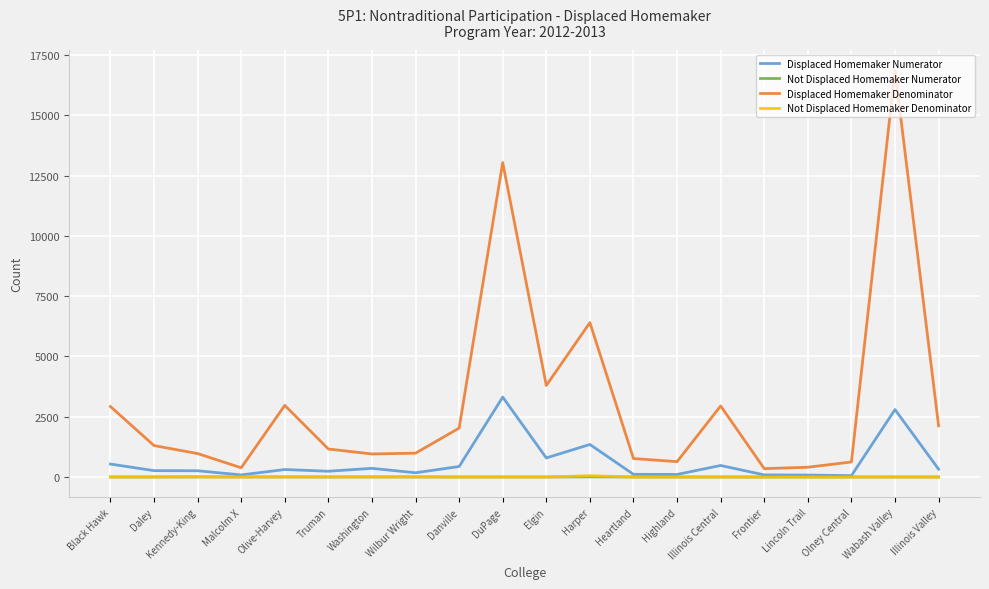

Count the number of data series in this chart.

4